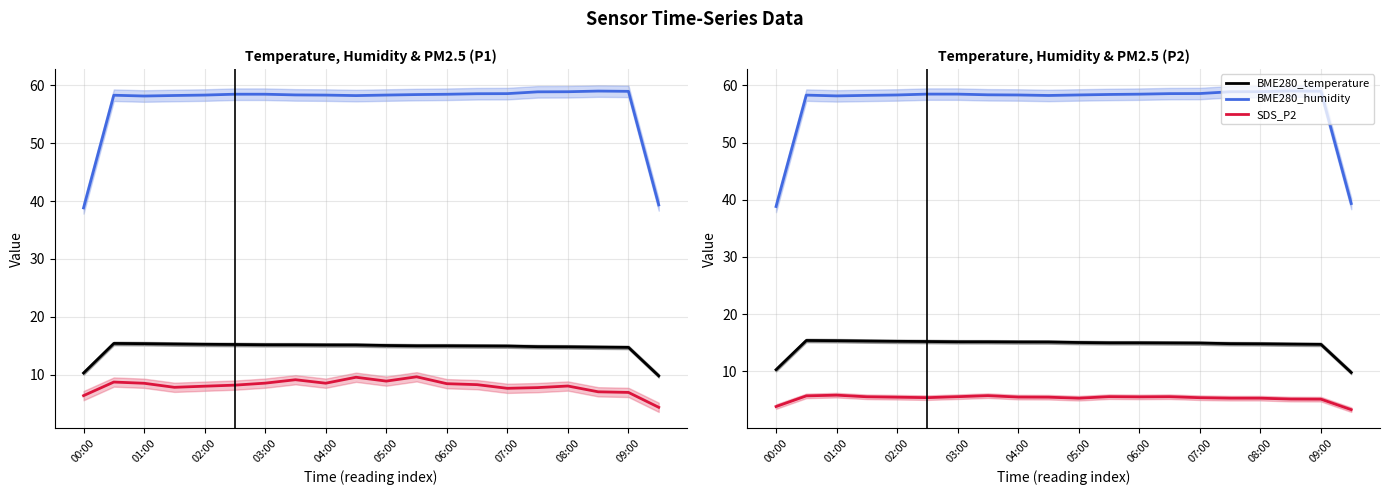

Is this an area chart (filled region under the line)?

No